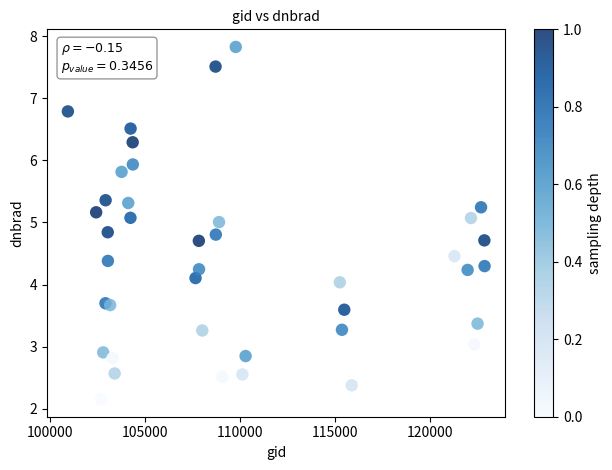

What is the range of Y values (max minus min)?

5.7